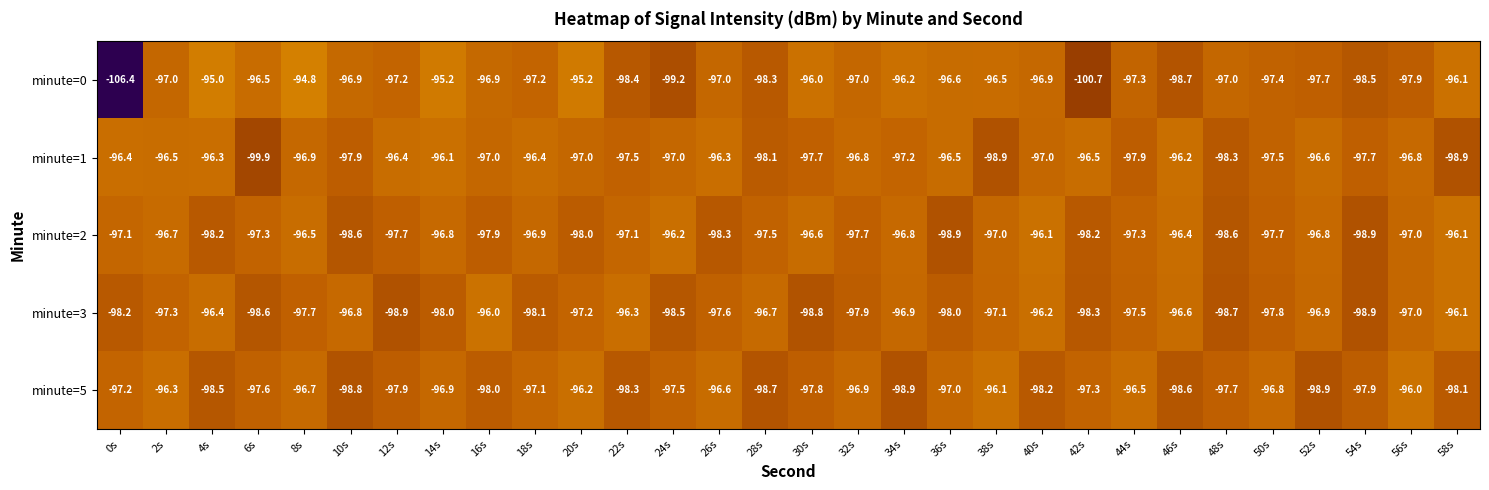

Rank the series at 34s from lowest to highest value.

minute=5, minute=1, minute=3, minute=2, minute=0